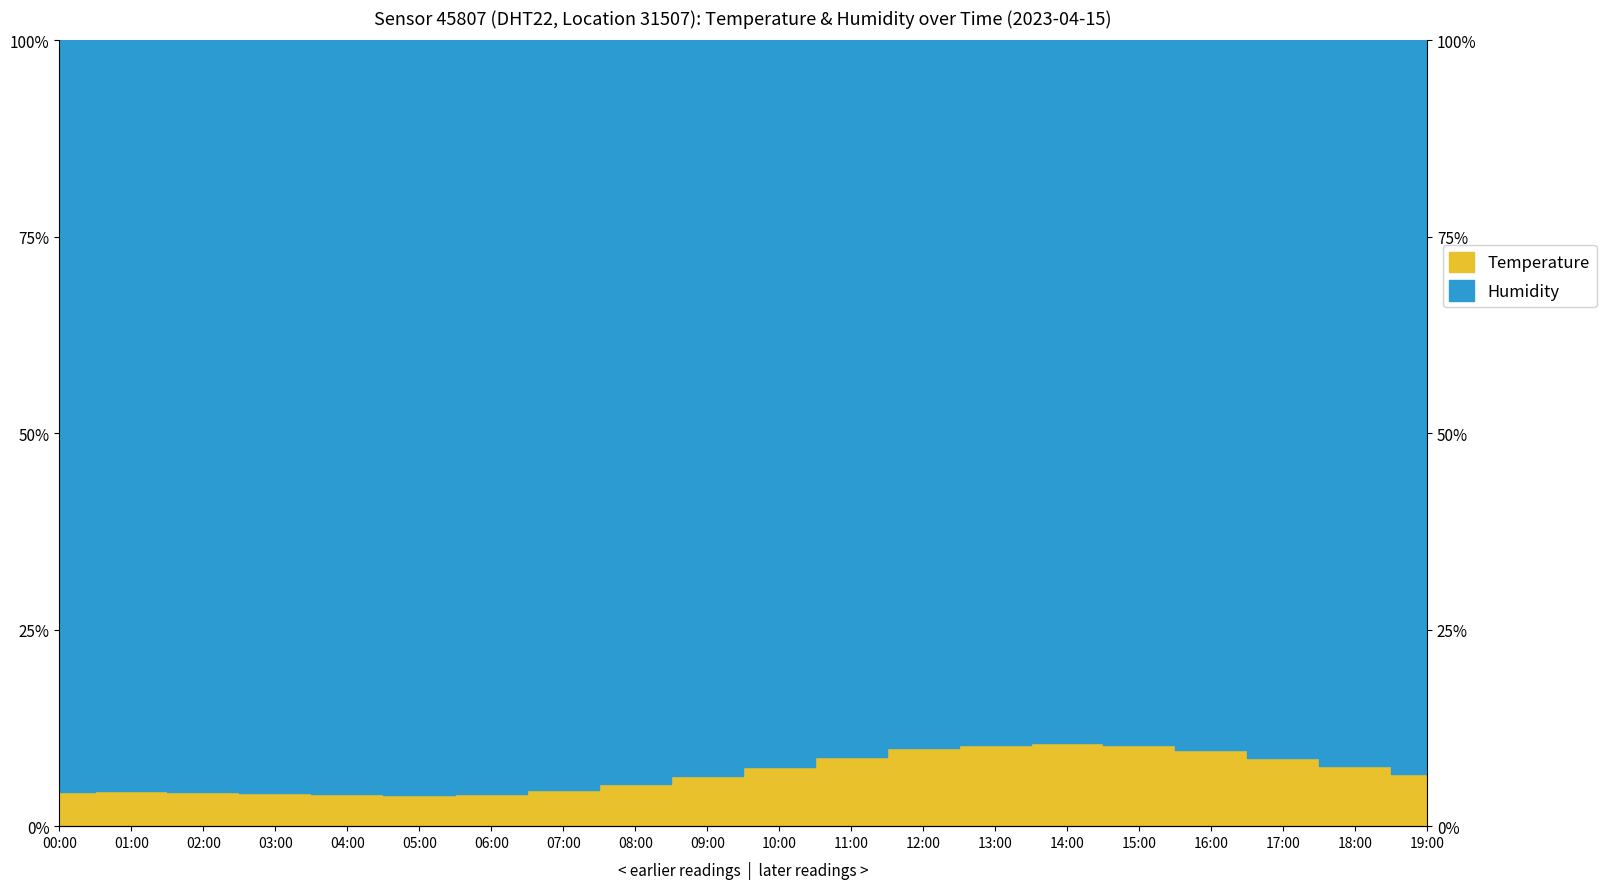

What is the value of the 5th point from the left?

4.1